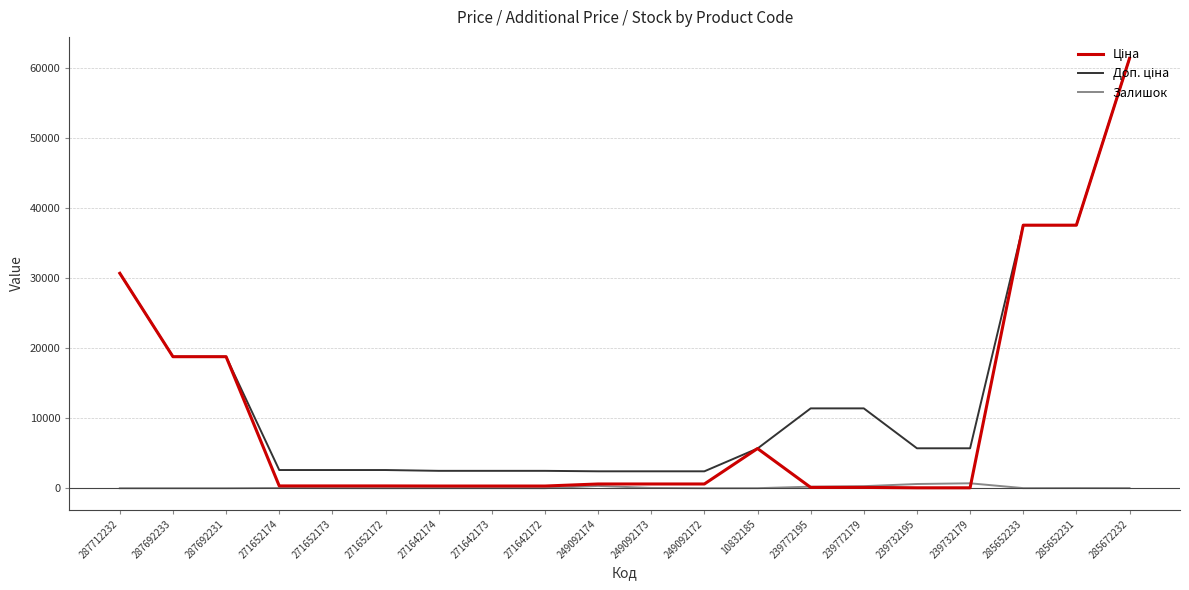

At which category is the sum across all series the highest?

285672232